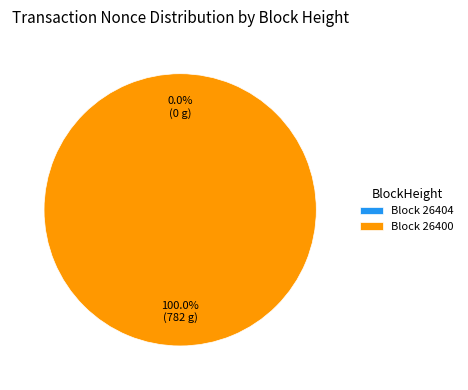

How many slices are in this pie chart?

2